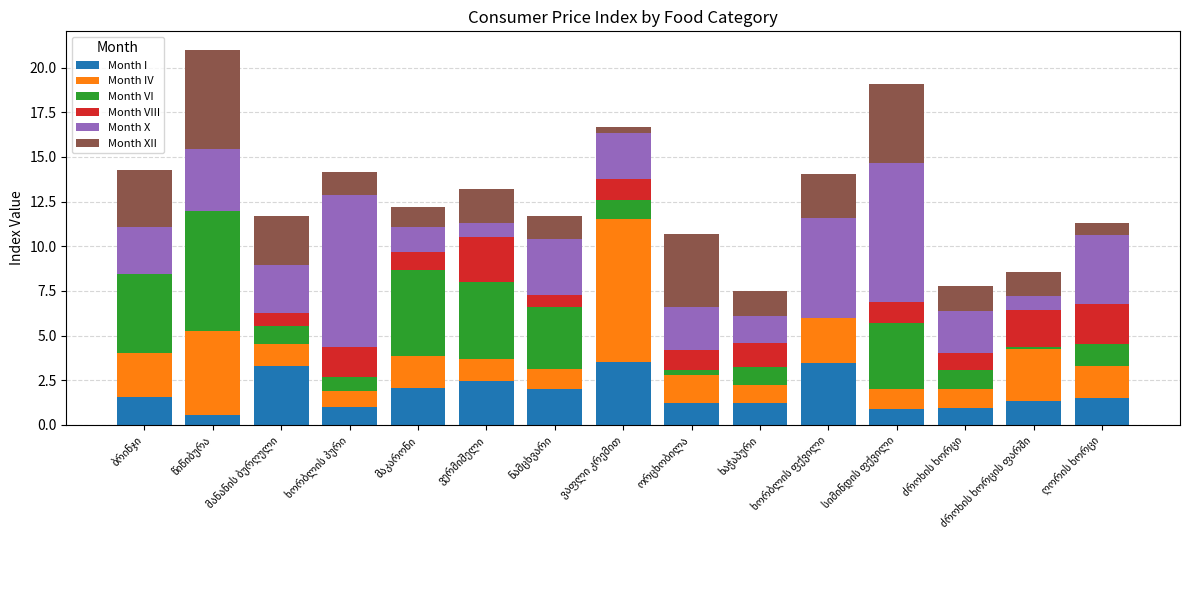

At which category is the sum across all series the highest?

წიწიბურა